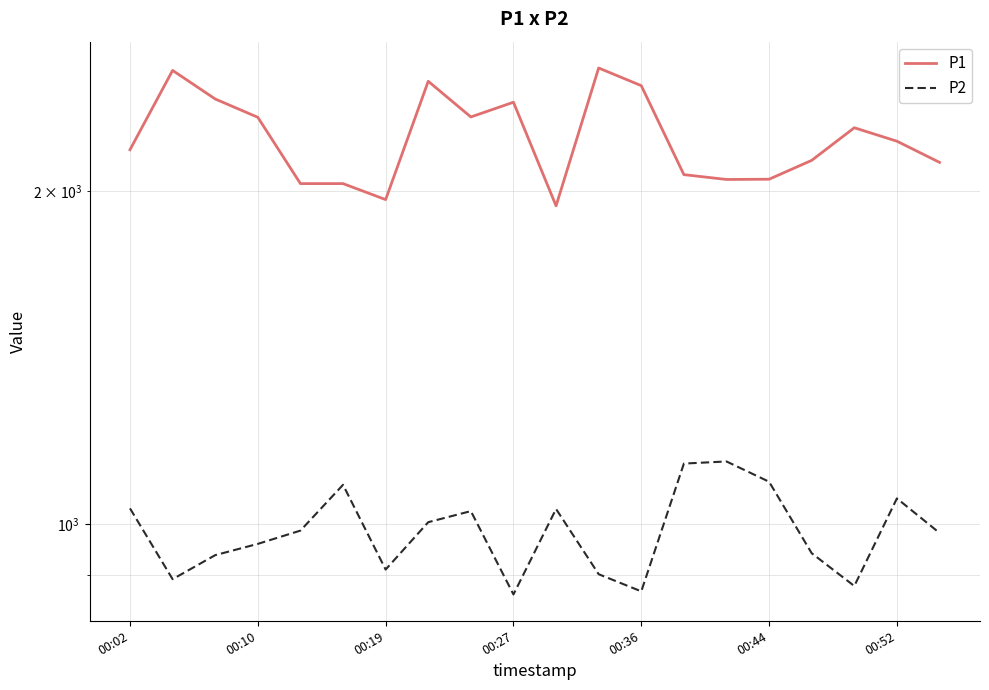

What is the difference between the P2 values at 8 and 9?

163.8